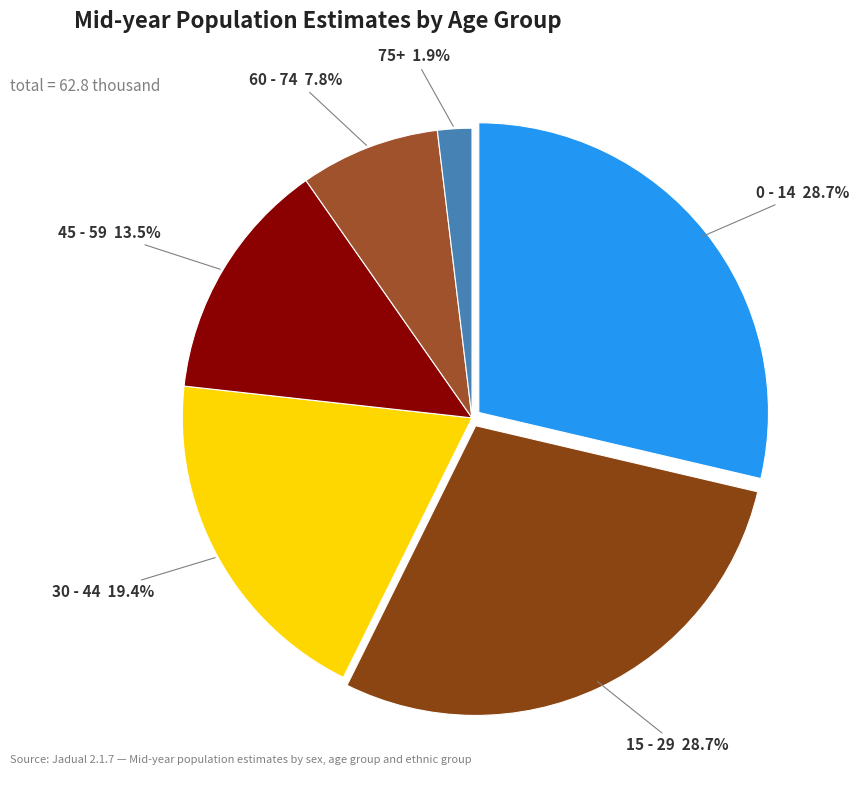

To the nearest percent, what is the average slice percentage?

17%